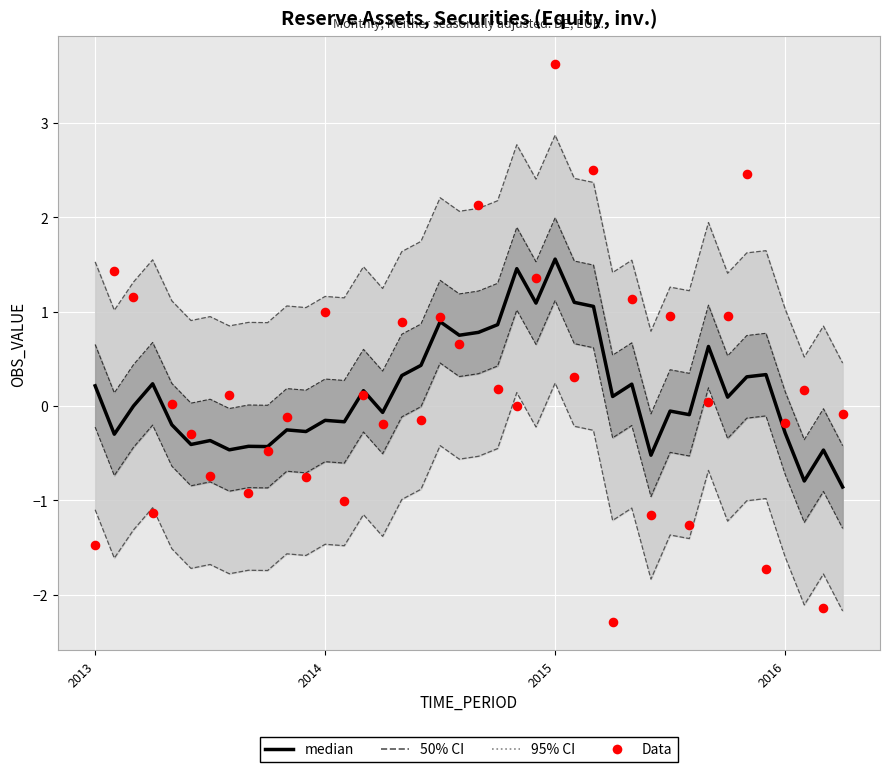

Which series has the largest Y range (max minus min)?

Data